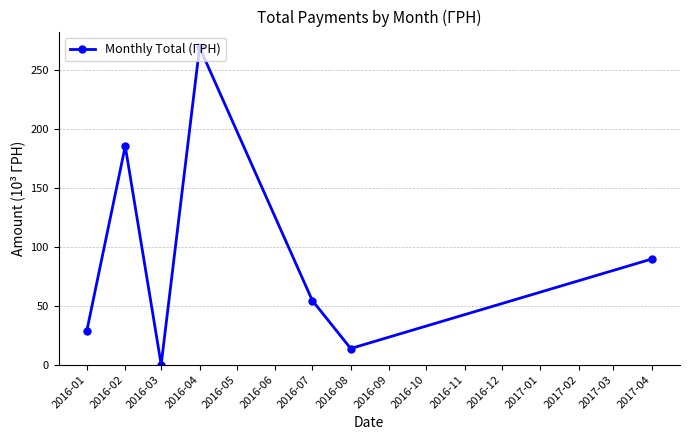

Read the value at 2016-08.

13.7